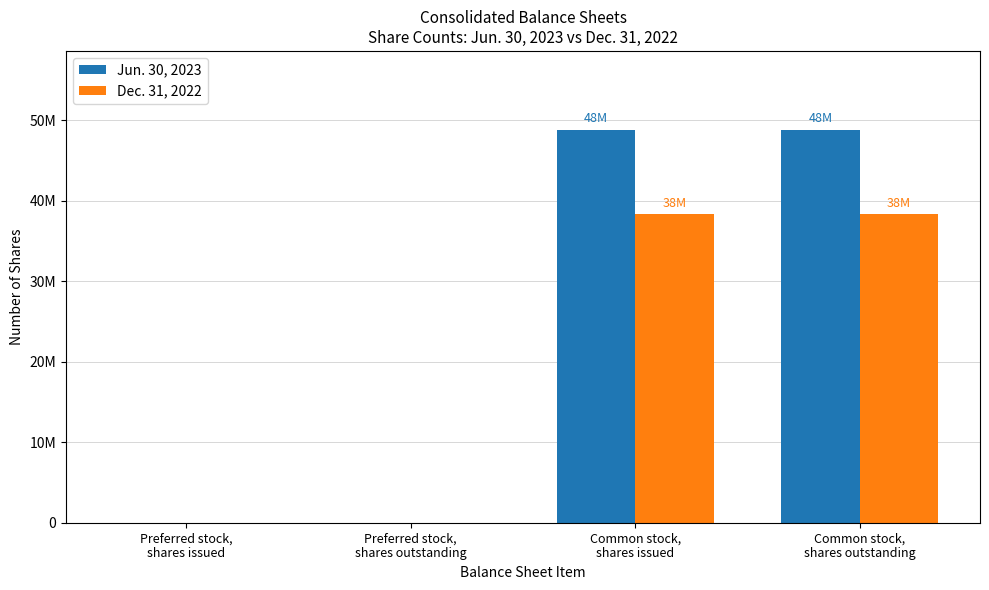

Are the bars horizontal?

No